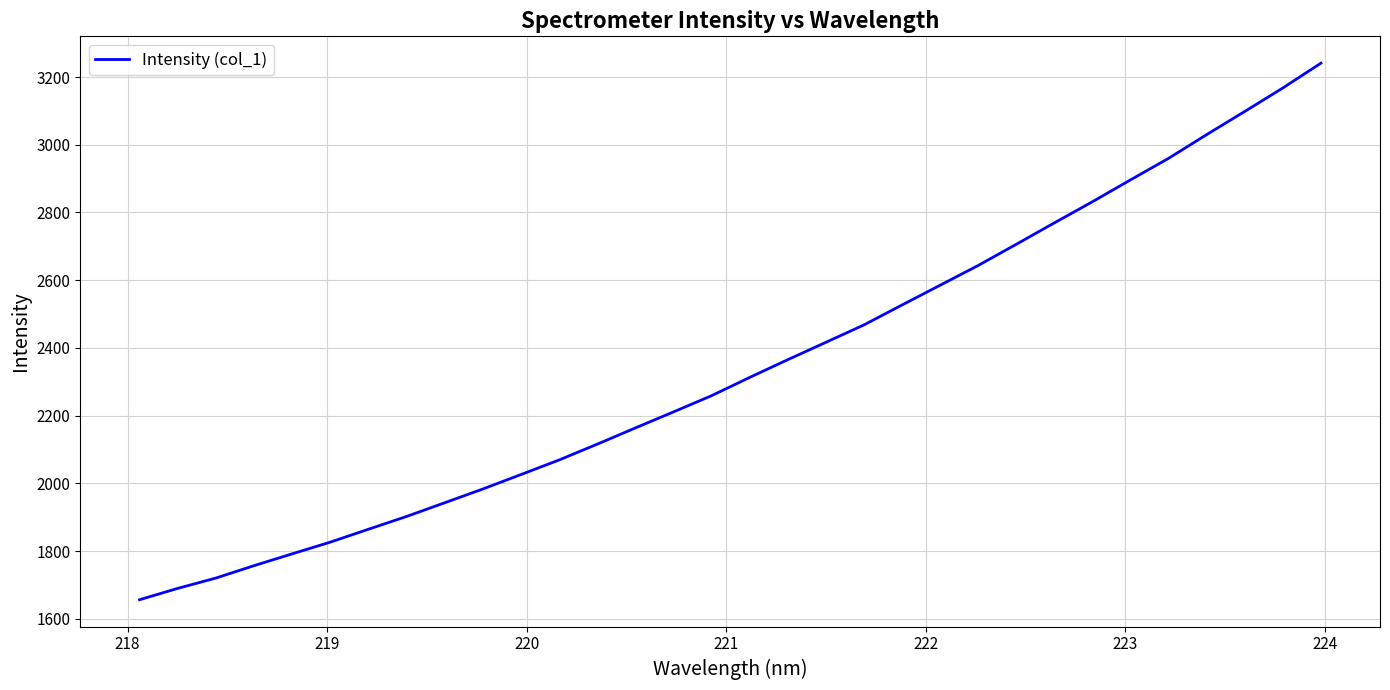

Count the number of categories in the chart.

32